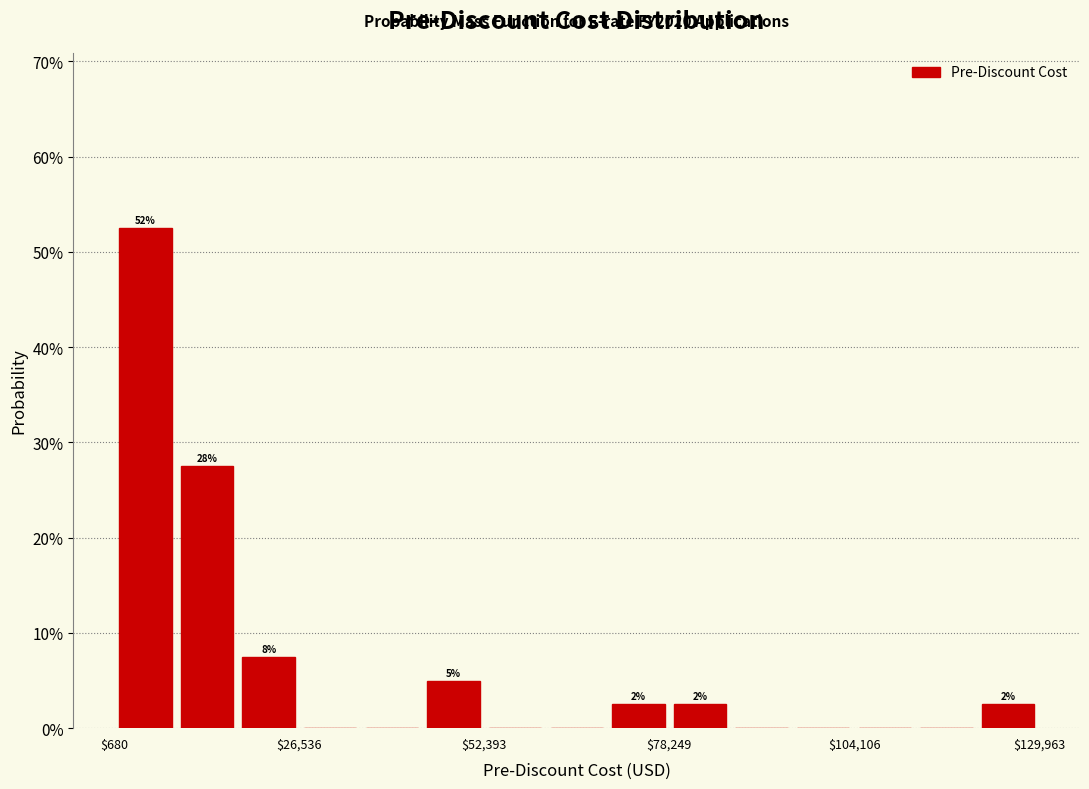

Around what value on the x-axis is the tallest bar? Give the approximate position of its centre, as read against the axis.

5000